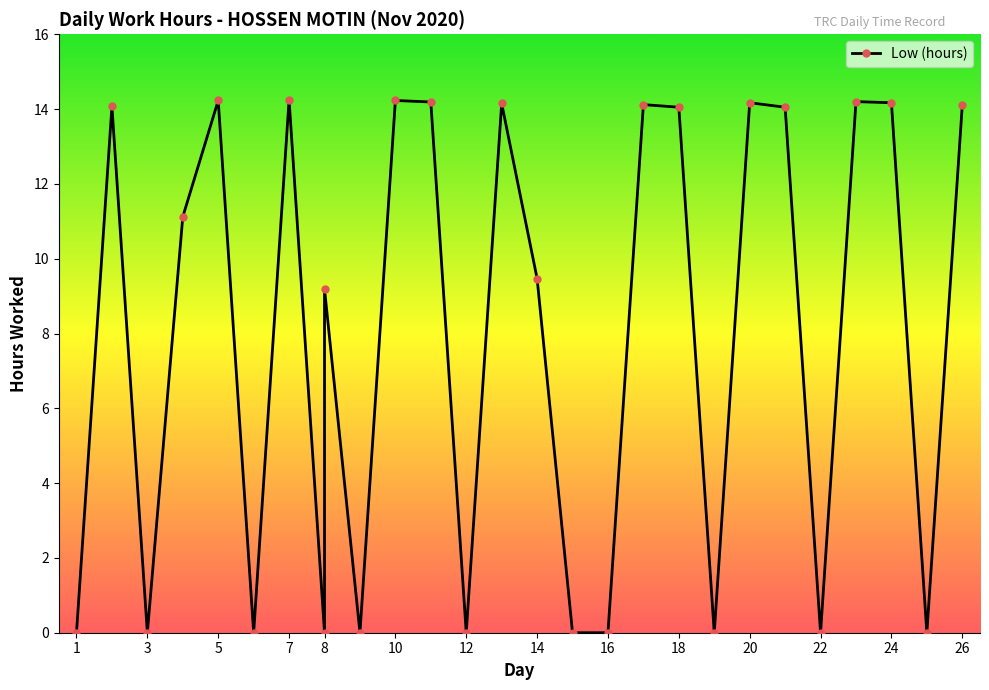

Reading left to right, extract all data points from this chart.

1=0.0	2=14.1	3=0.0	4=11.1	5=14.2	6=0.0	7=14.2	8=0.0	8=9.2	9=0.0	10=14.2	11=14.2	12=0.0	13=14.2	14=9.5	15=0.0	16=0.0	17=14.1	18=14.1	19=0.0	20=14.2	21=14.1	22=0.0	23=14.2	24=14.2	25=0.0	26=14.1